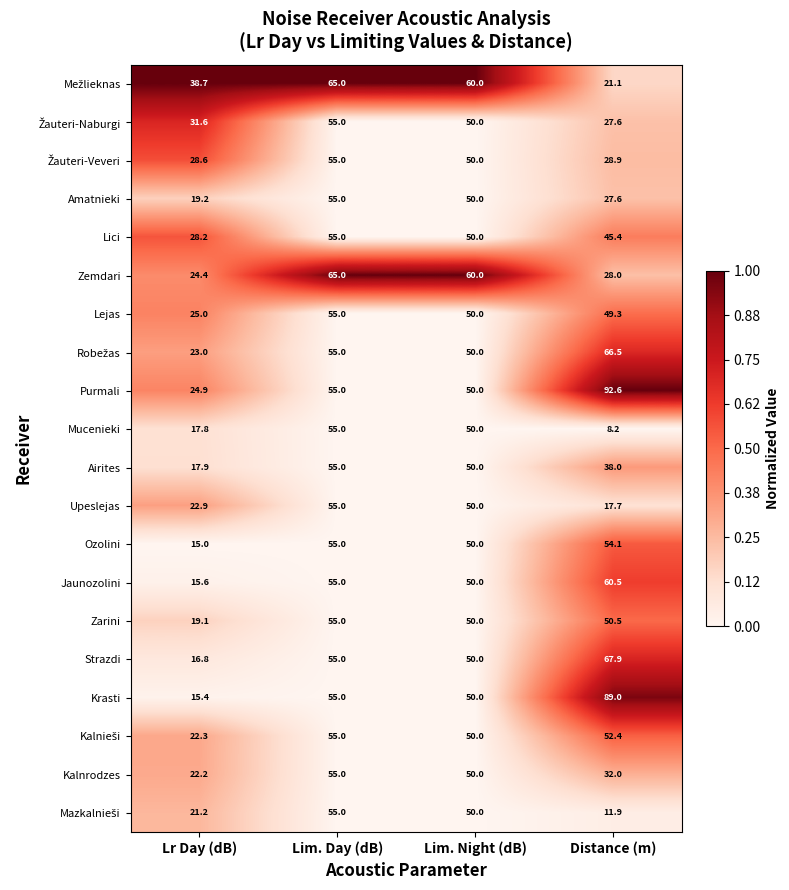

What is the difference between the second highest and second lowest values in the Upeslejas series?

27.1